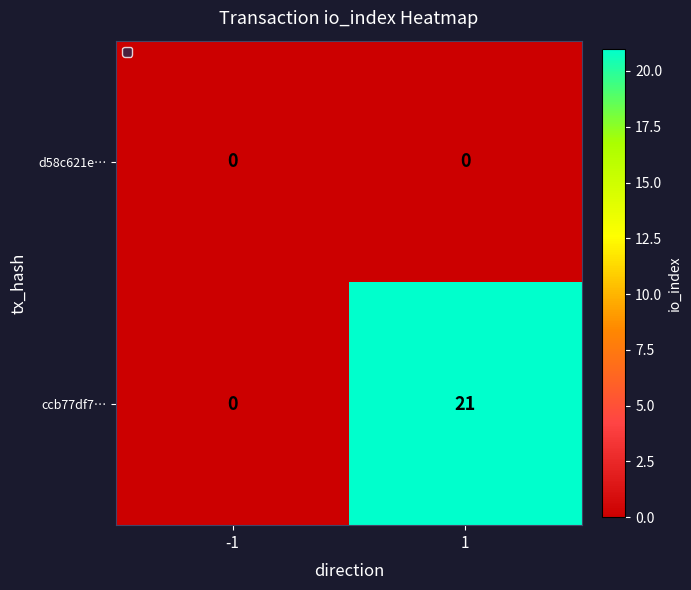

At how many categories does at least one series exceed 4?

1